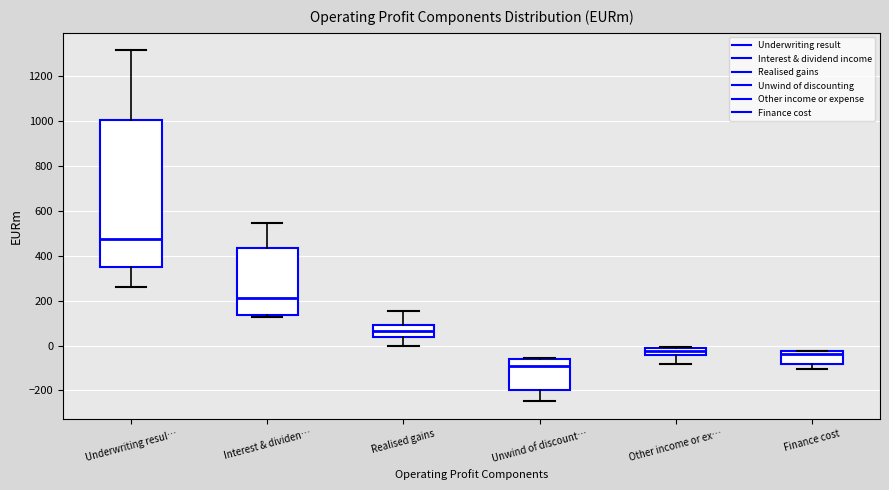

Which box's median line is the lowest?

Unwind of discount…